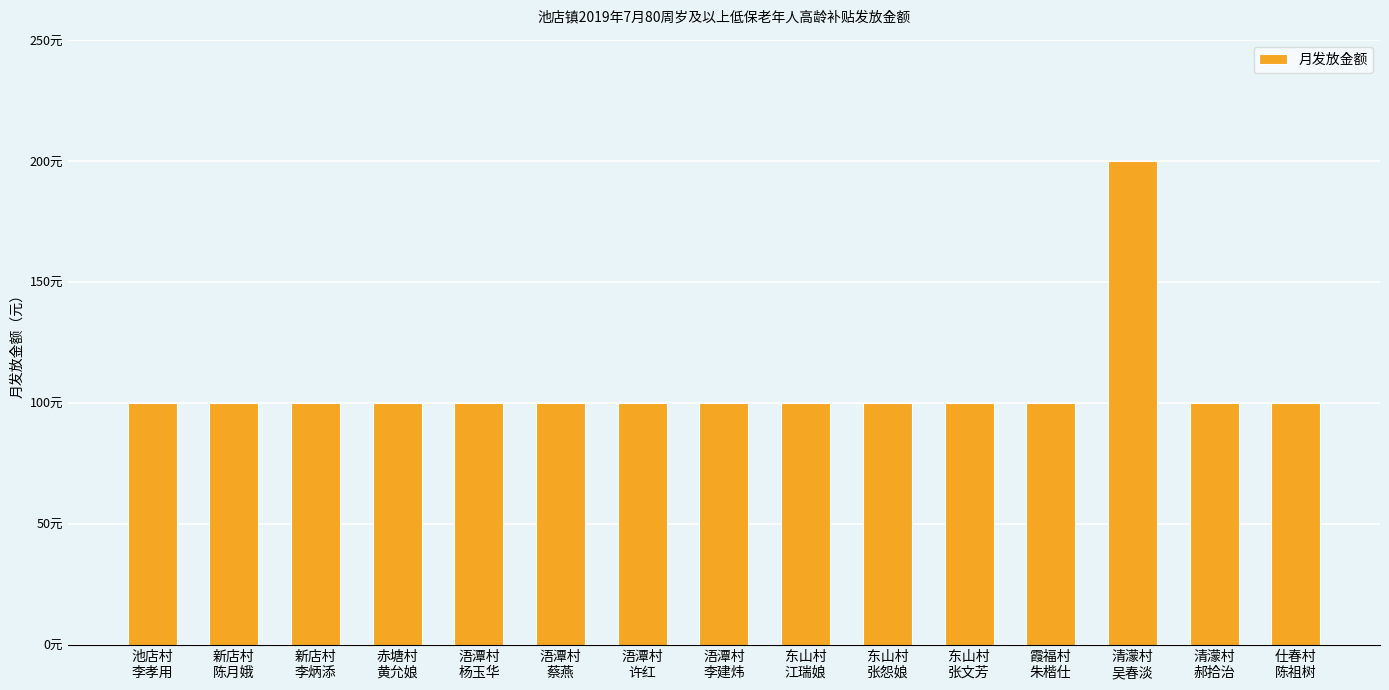

What is the change in value from 新店村
李炳添 to 清濛村
吴春淡?

+100